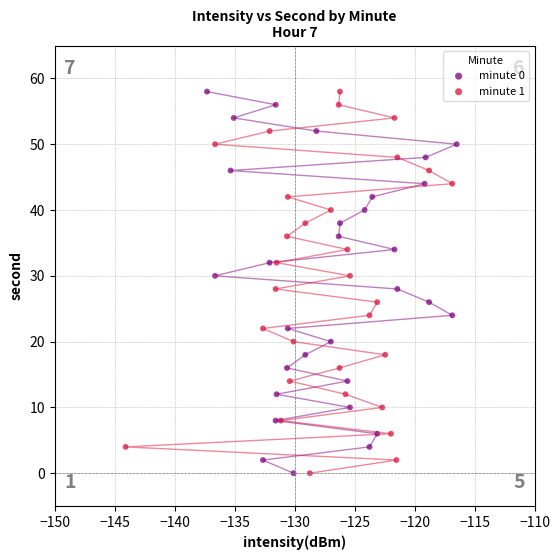

What are all the series names shown in the legend?

minute 0, minute 1